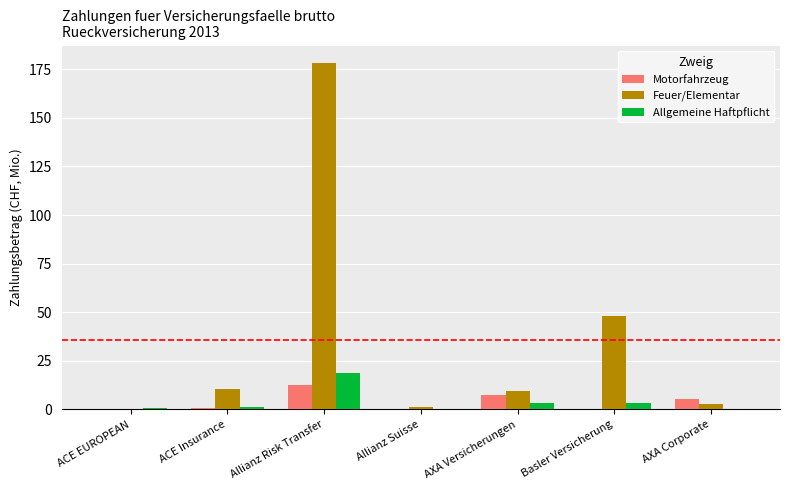

Between Allianz Risk Transfer and Basler Versicherung, which series saw the biggest shift?

Feuer/Elementar